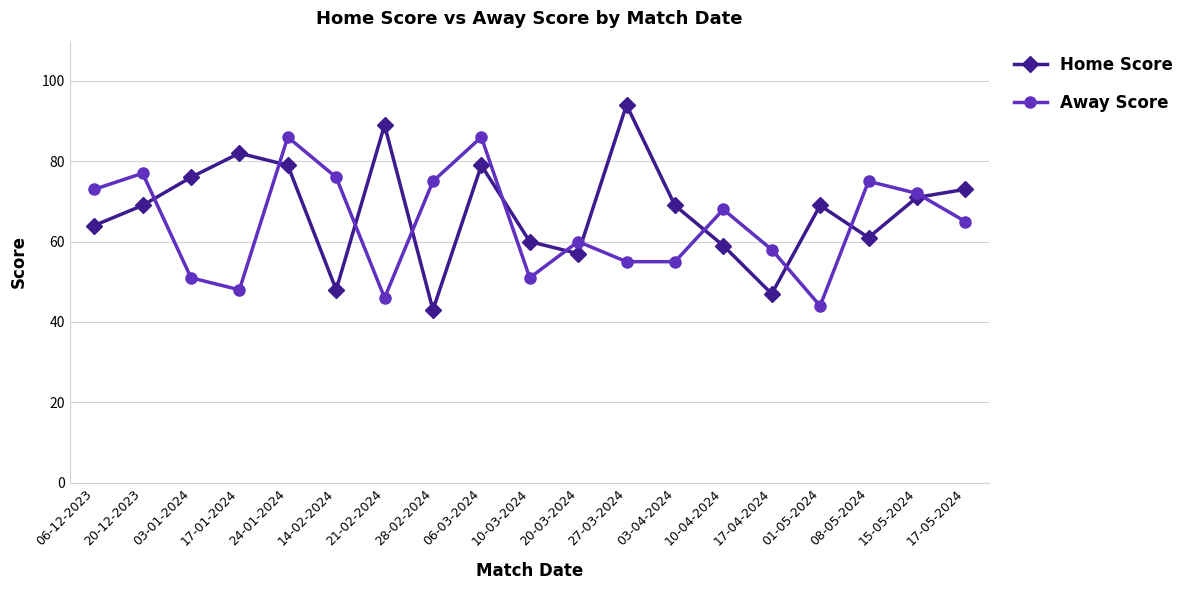

How many times do Home Score and Away Score cross each other?

11